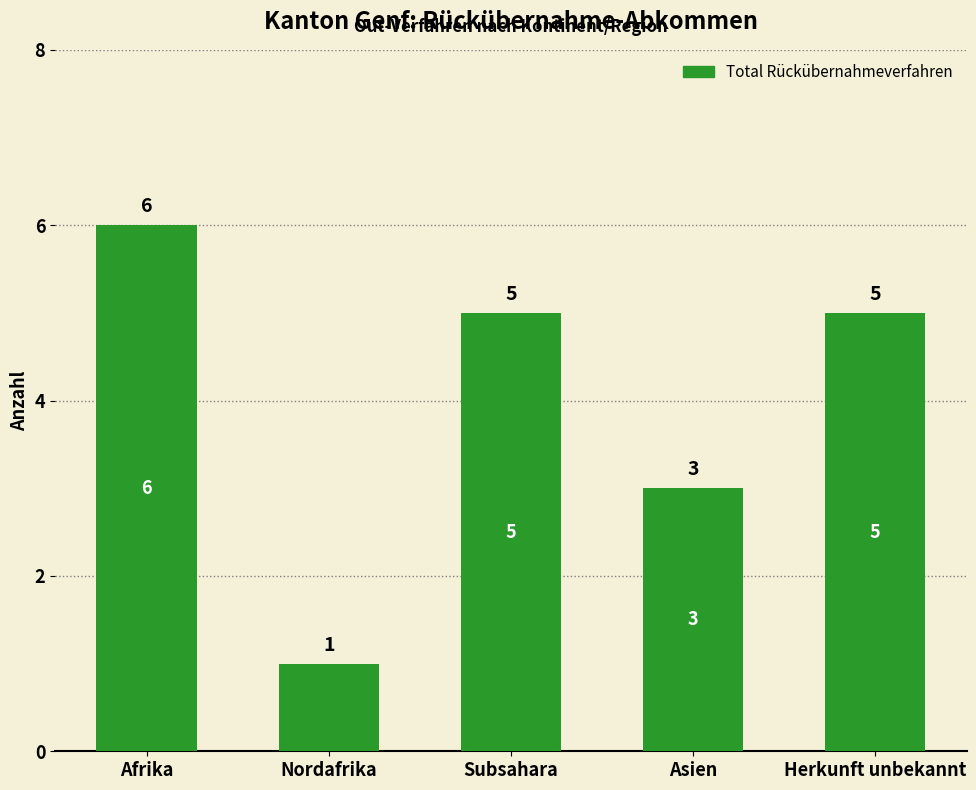

Which label corresponds to the largest value in the chart?

Afrika